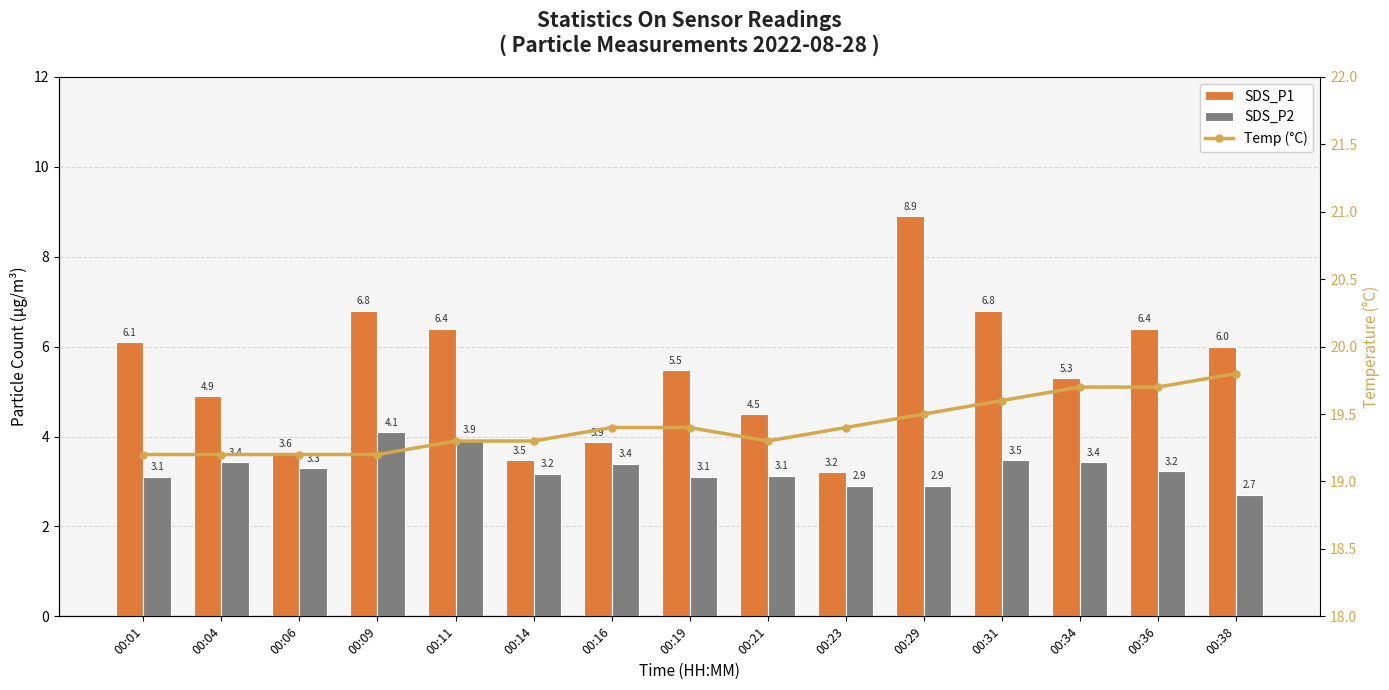

What are all the series names shown in the legend?

SDS_P1, SDS_P2, Temp (°C)